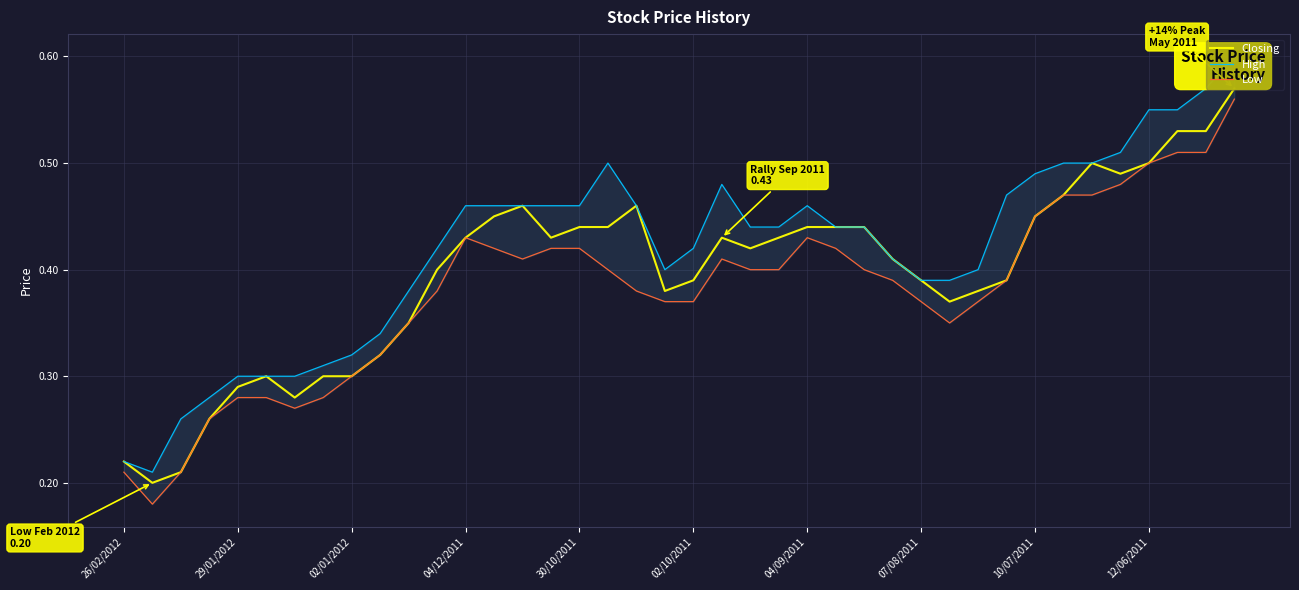

At how many categories does at least one series exceed 0?

40